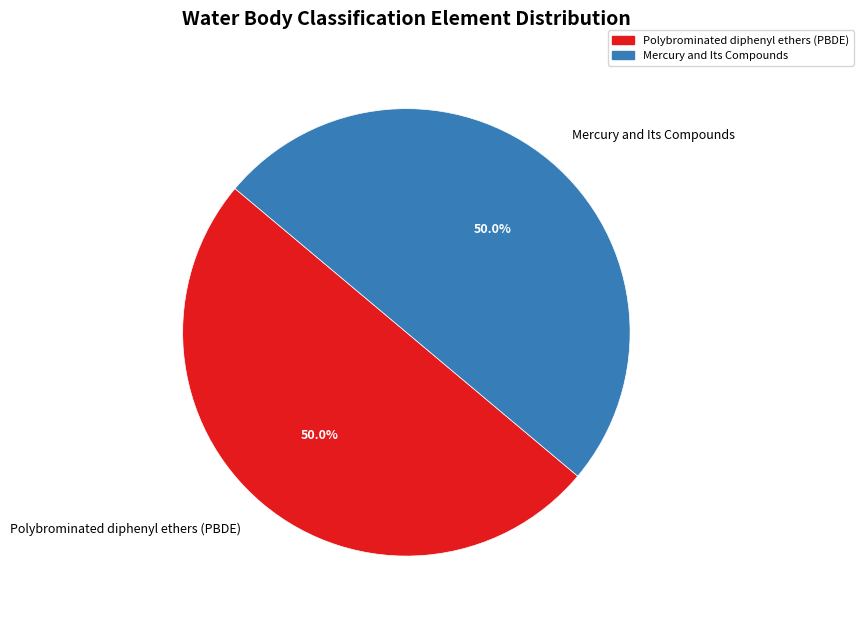

Combined, what portion of the pie is Mercury and Its Compounds and Polybrominated diphenyl ethers (PBDE)?

100.0%